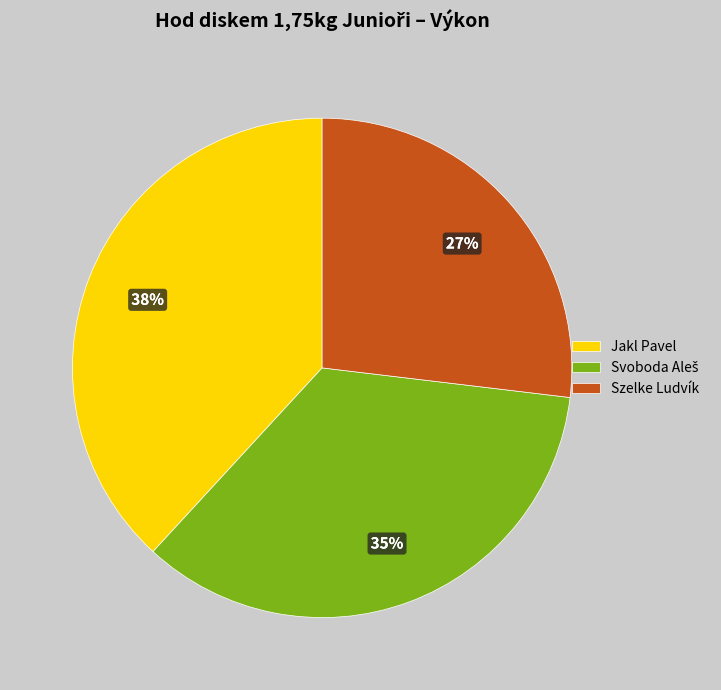

To the nearest percent, what percentage of the pie is Jakl Pavel?

38%